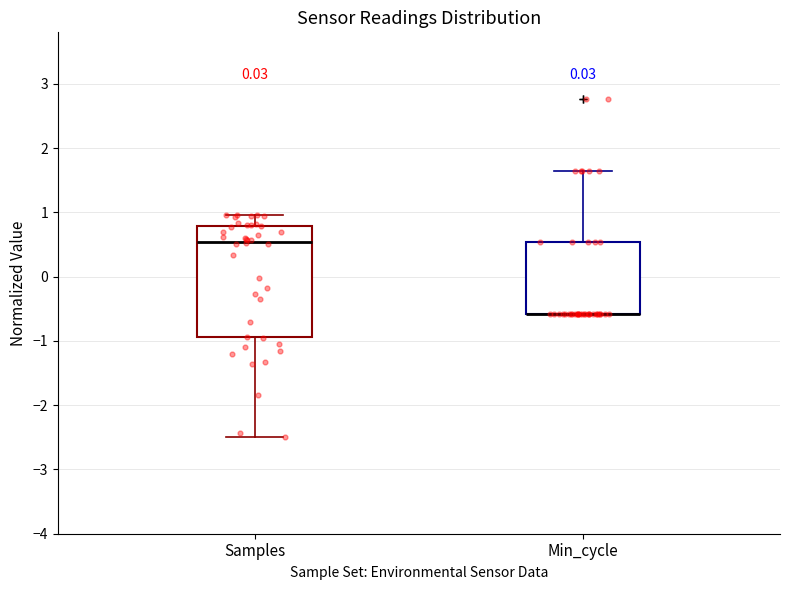

Where does the upper whisker of the box for Samples end on the y-axis? The values are not printed on the chart, so give them approximately, as read against the axis.

1.0